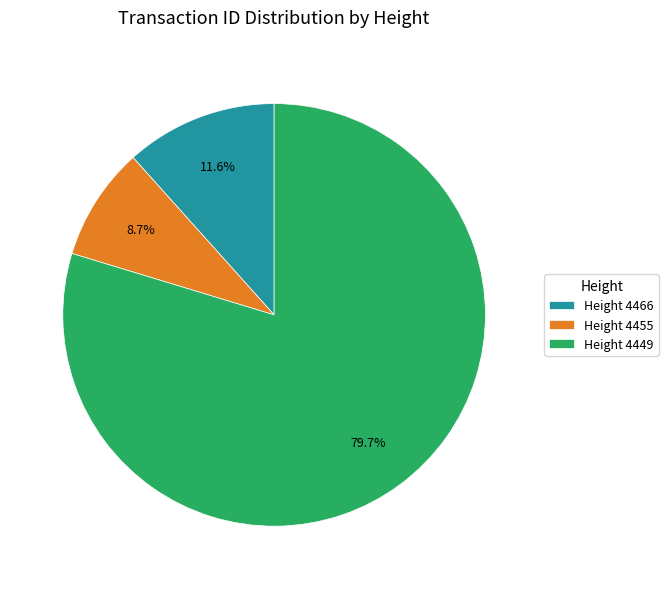

Do Height 4466 and Height 4449 together represent more than half of the pie?

Yes